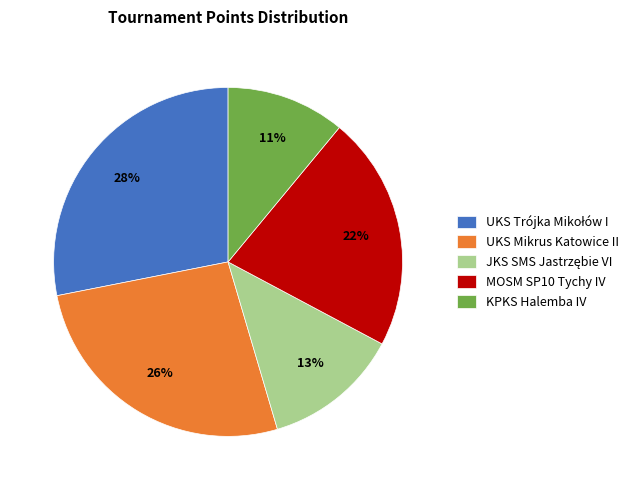

The KPKS Halemba IV slice represents 11% of the pie. True or false?

True